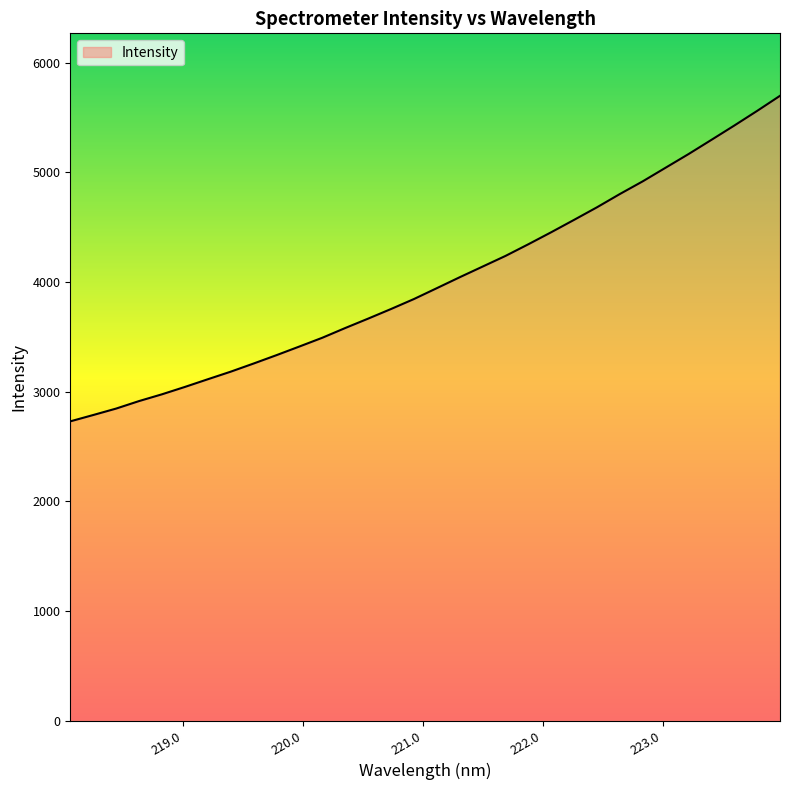

What is the difference between the second highest and second lowest values?

2773.8